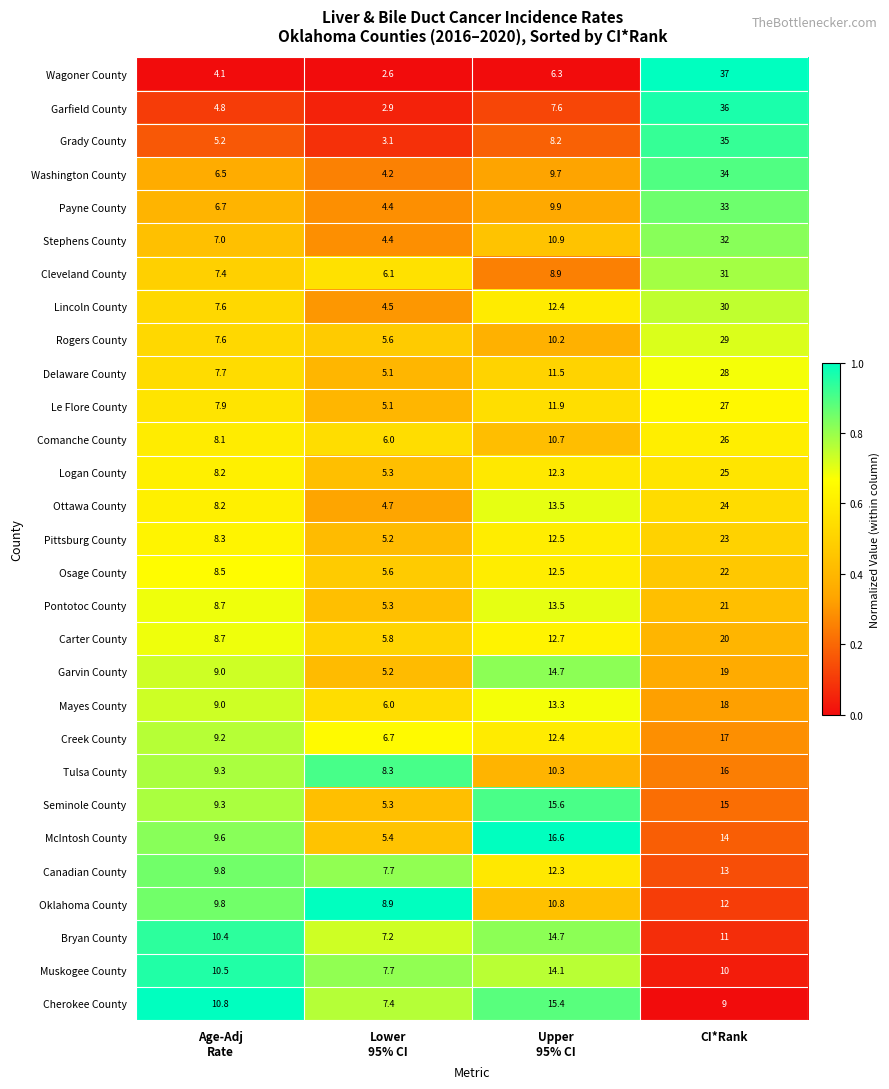

What is the maximum value shown in the chart?

37.0